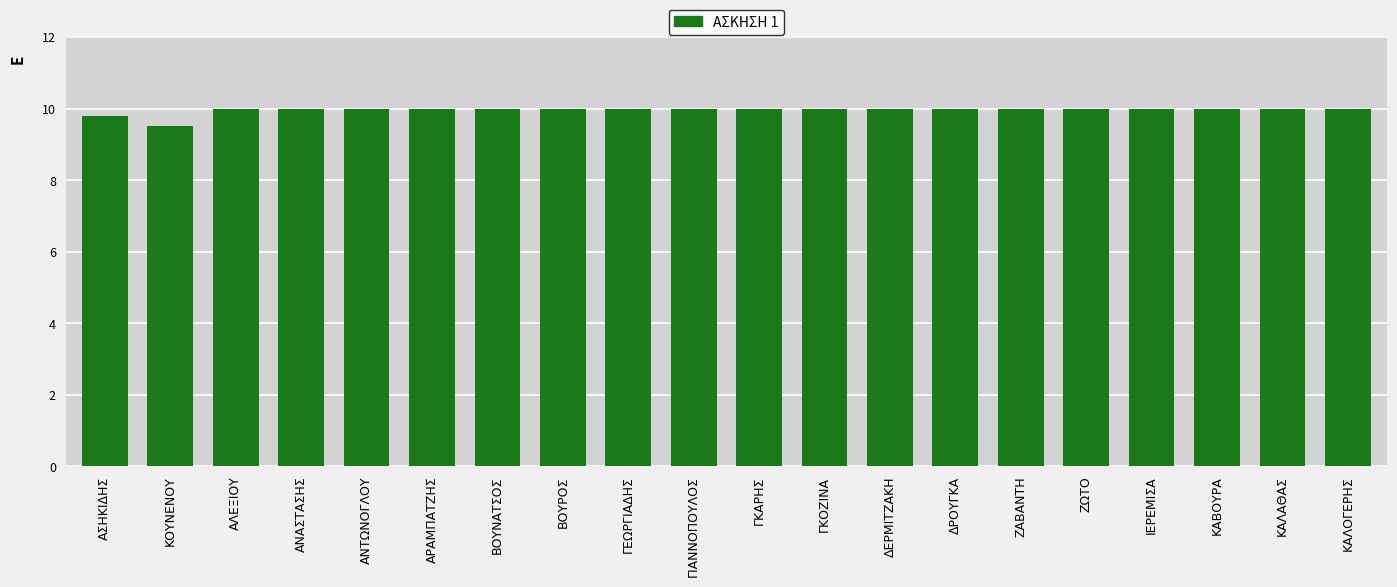

What position from the right is ΓΚΟΖΙΝΑ?

9